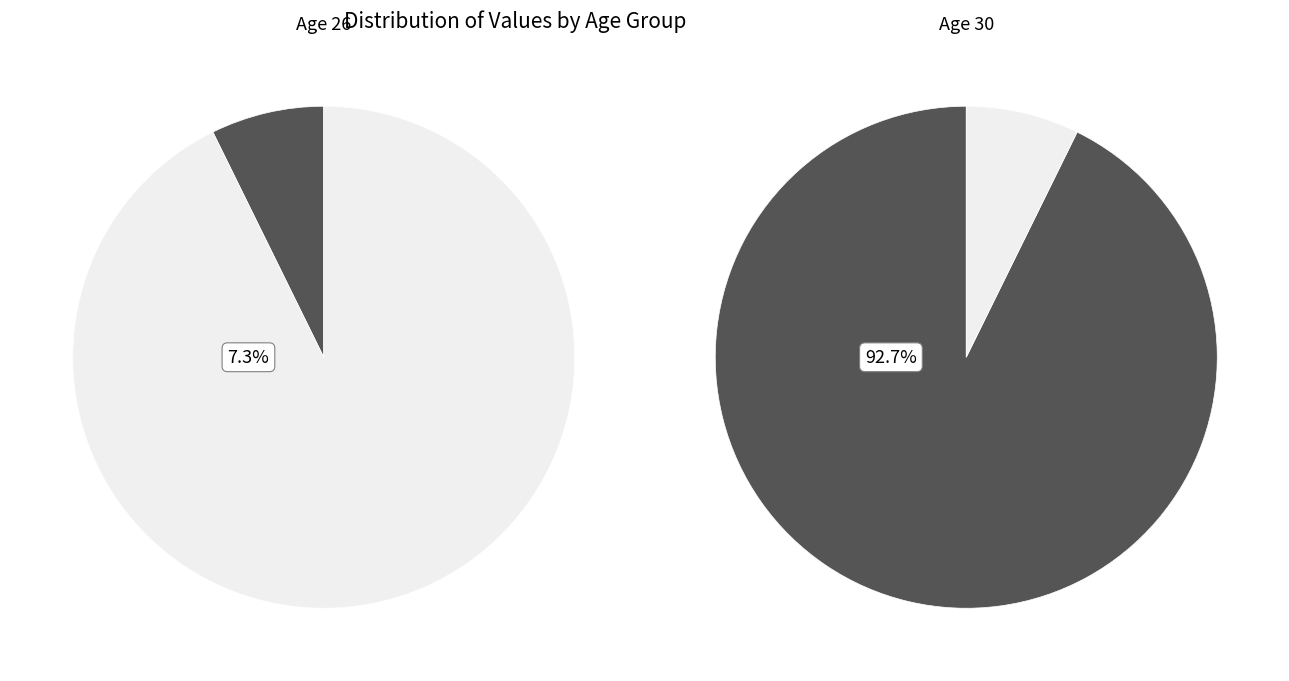

Which category has the smallest portion of the pie?

26